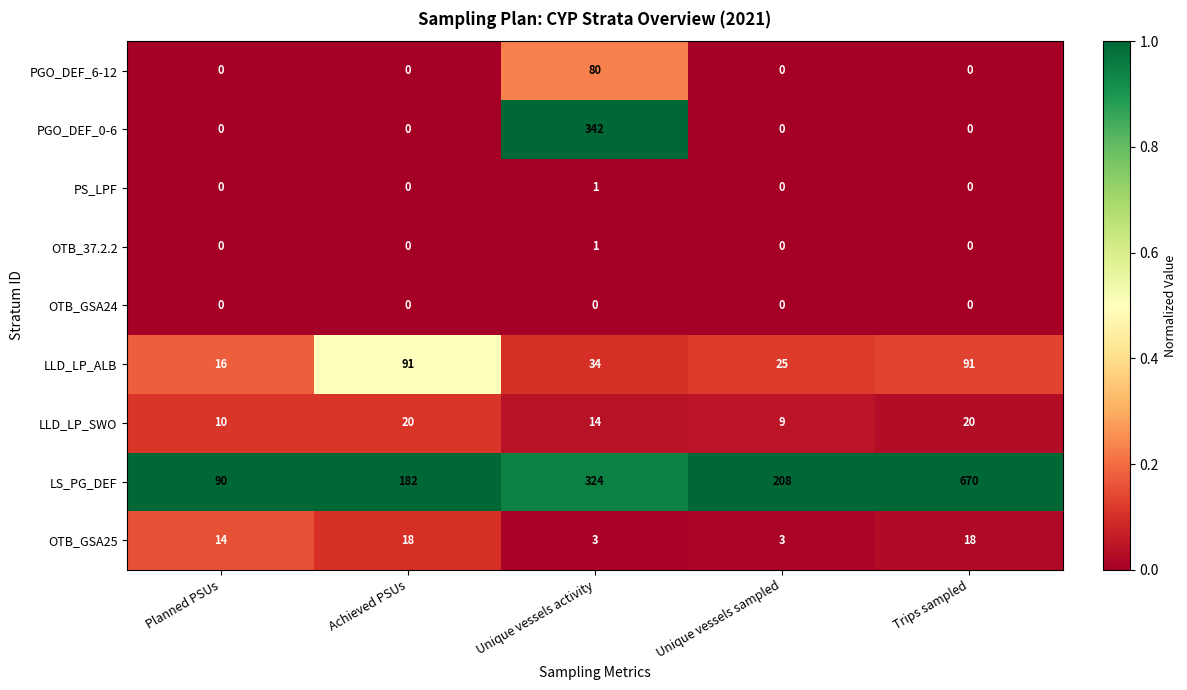

What is the total value across all series at Trips sampled?

799